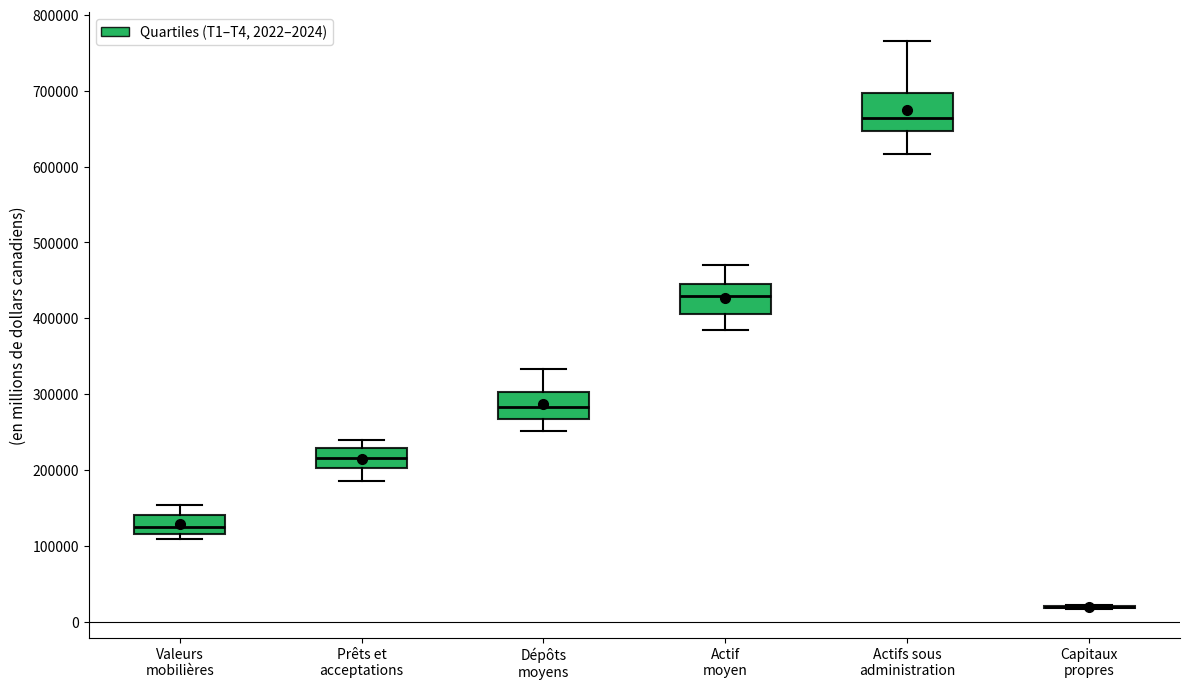

Reading left to right, read every box against the y-axis: the position of its median line, the range the box covers, and the ends of its whiskers. The values are not printed on the chart, so give them approximately, as read against the axis.

Valeurs mobilières: median 130000, box 120000 to 140000, whiskers 110000 to 150000
Prêts et acceptations: median 220000, box 200000 to 230000, whiskers 190000 to 240000
Dépôts moyens: median 280000, box 270000 to 300000, whiskers 250000 to 330000
Actif moyen: median 430000, box 410000 to 450000, whiskers 380000 to 470000
Actifs sous administration: median 660000, box 650000 to 700000, whiskers 620000 to 770000
Capitaux propres: box collapsed to a line at 20000, whiskers 20000 to 20000